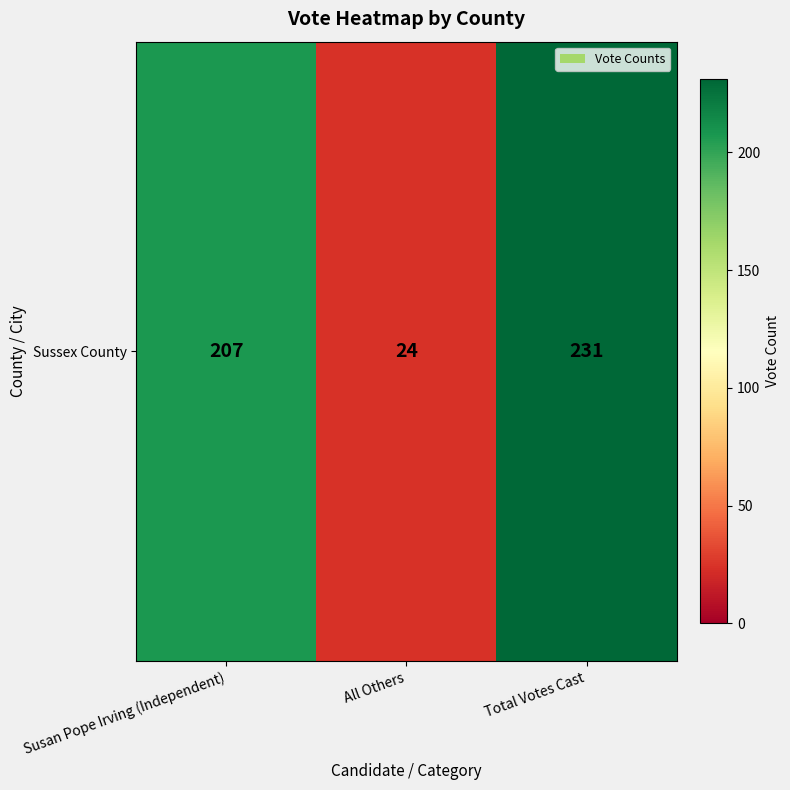

What is the difference between the values at Total Votes Cast and All Others?

207